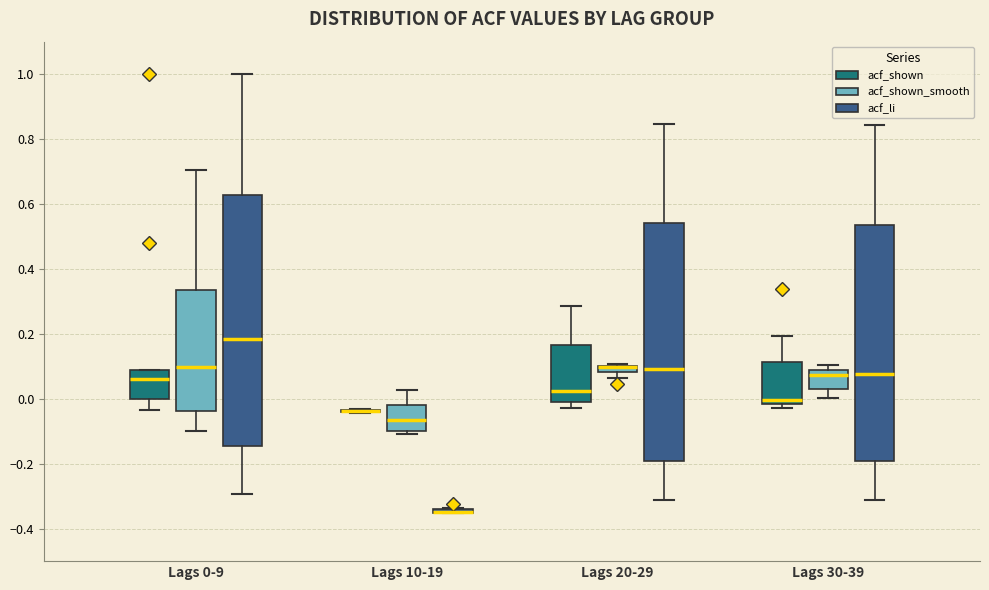

Where is the lower edge of the box for Lags 0-9 (acf_shown) on the y-axis? The values are not printed on the chart, so give them approximately, as read against the axis.

0.00